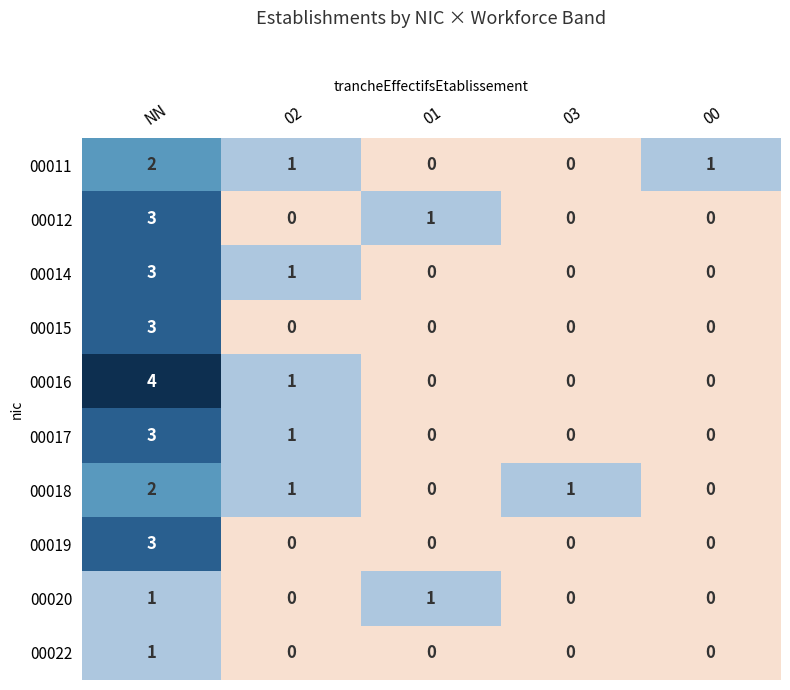

Is it true that 00011 equals 1 at 02?

True